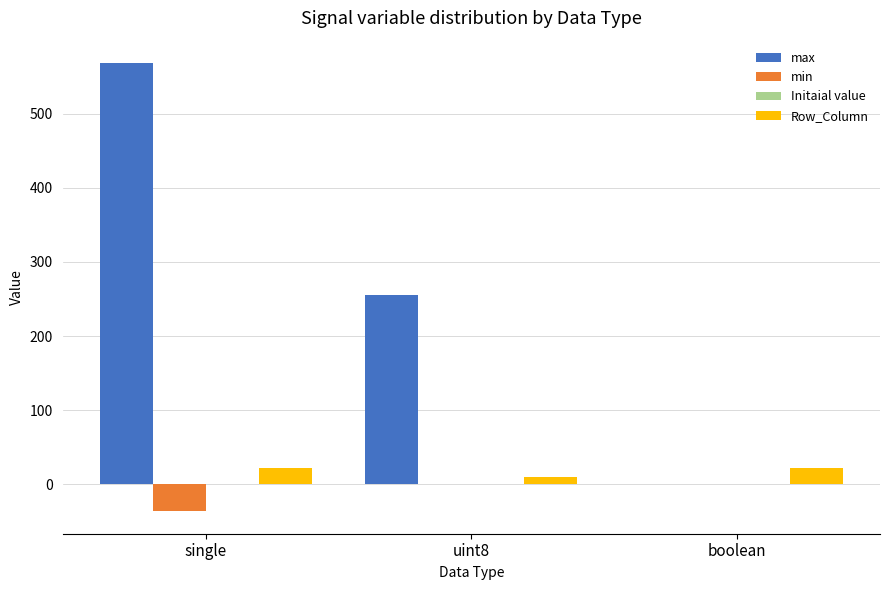

Which series has the largest total across all categories?

max